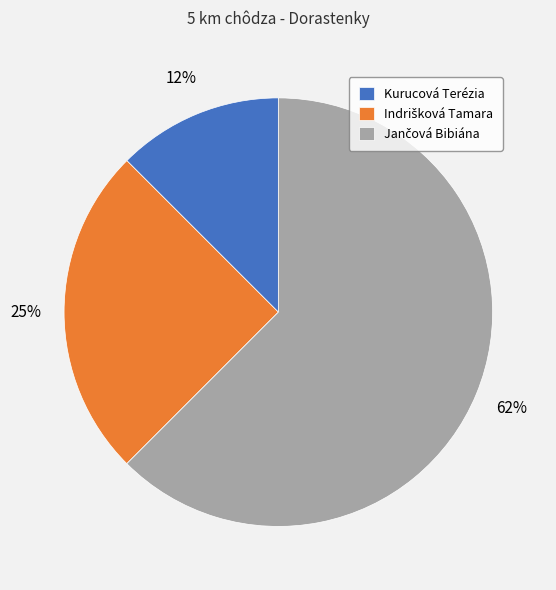

What is the smallest slice in the pie chart?

Kurucová Terézia